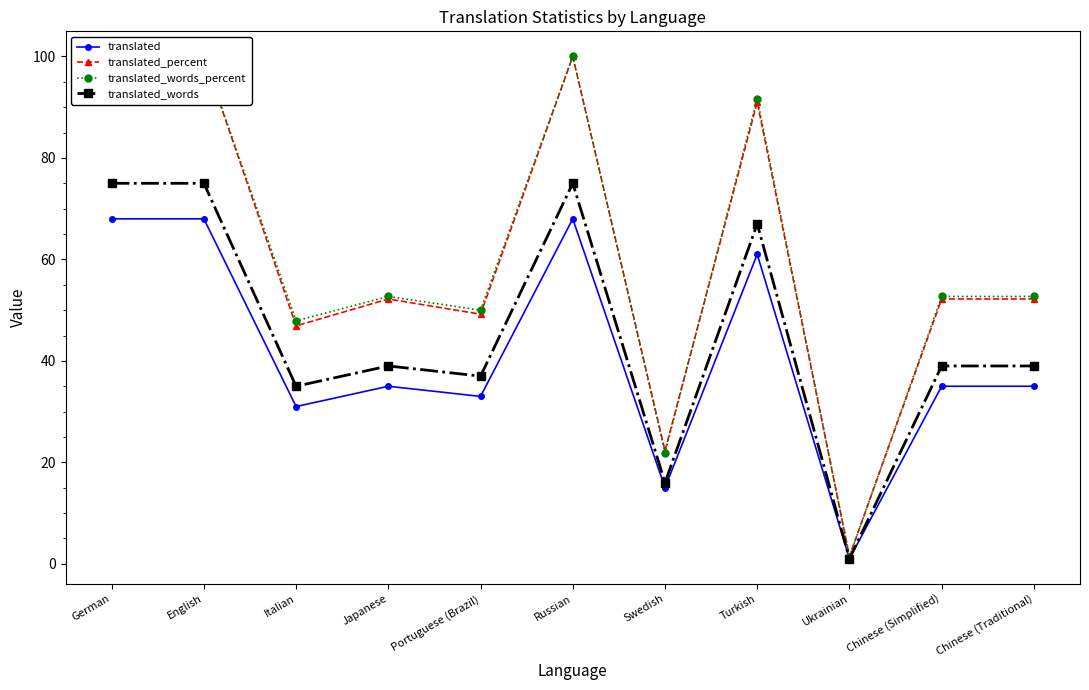

How many data points in translated_percent are above 52?

7